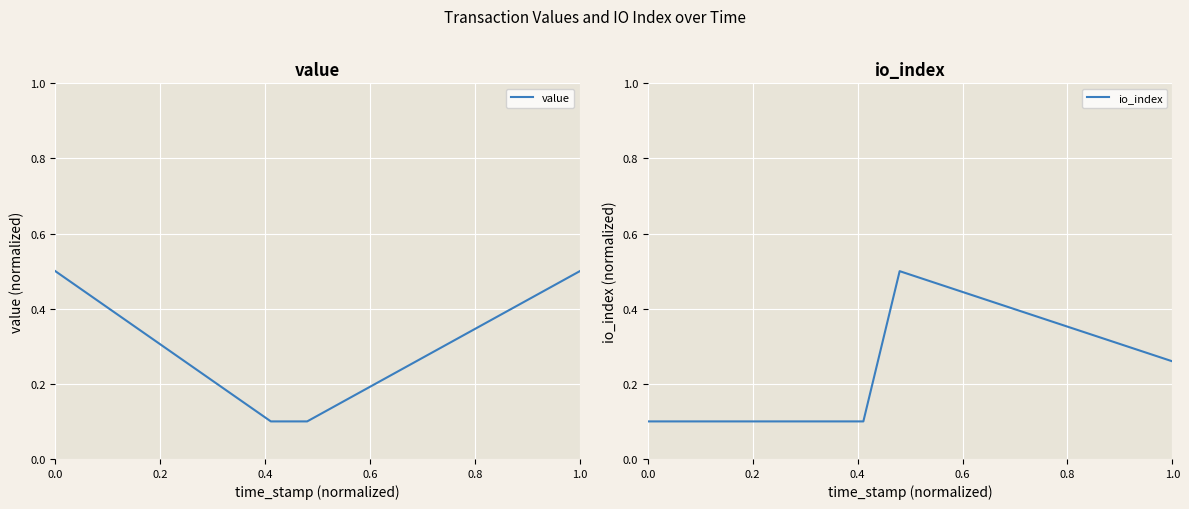

At how many categories does at least one series exceed 0?

4